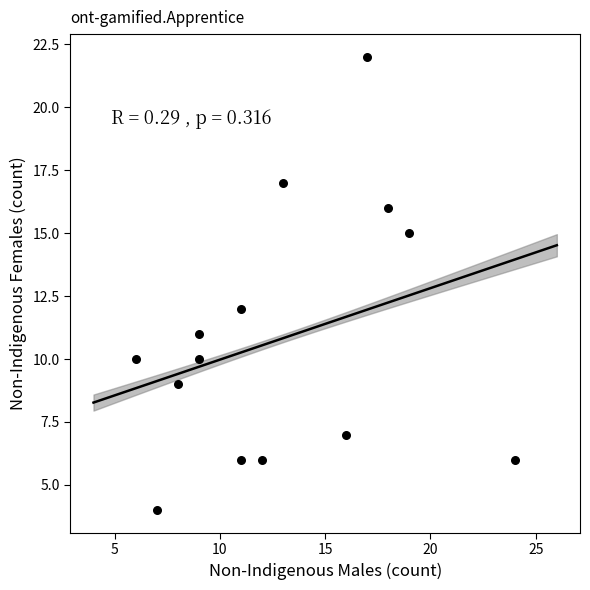

What is the range of Y values (max minus min)?

18